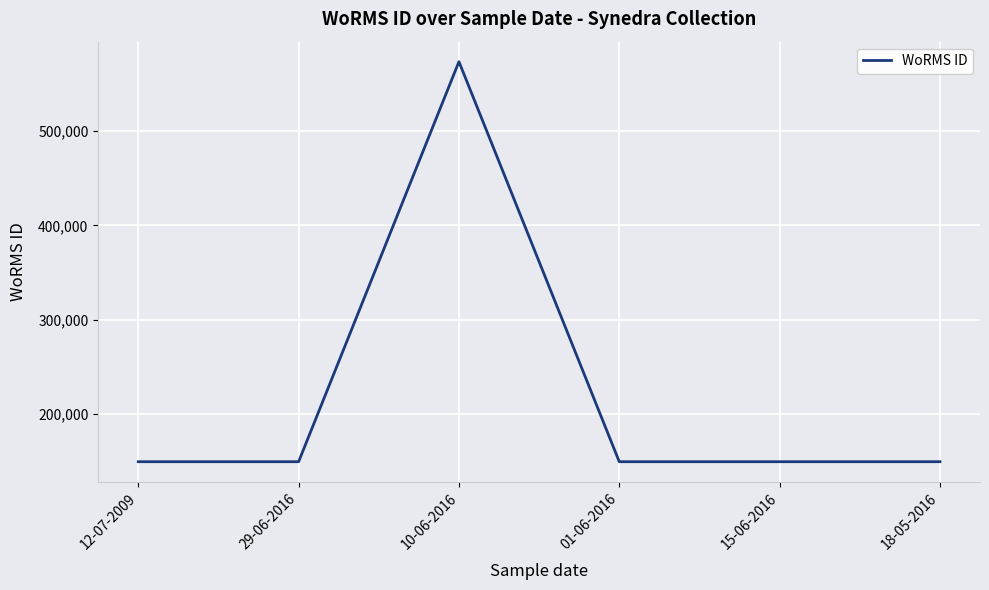

What is the sum of the values at 01-06-2016 and 10-06-2016?

722796